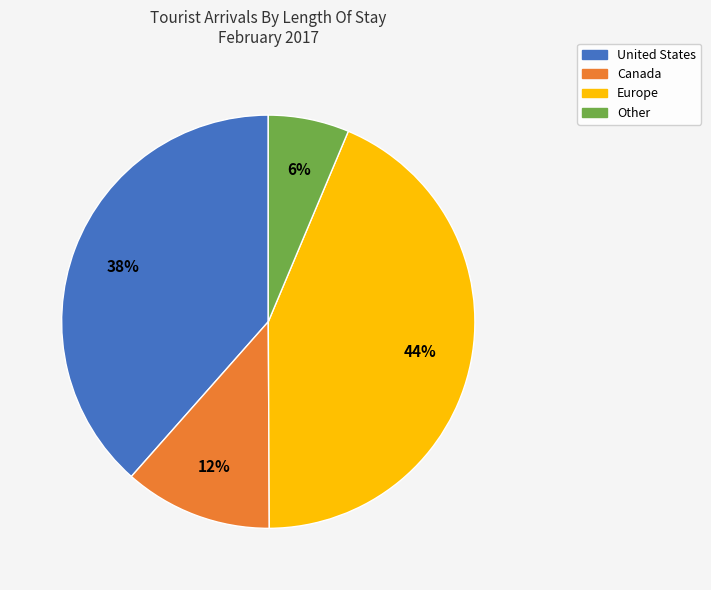

What percentage is the Europe slice, to the nearest percent?

44%